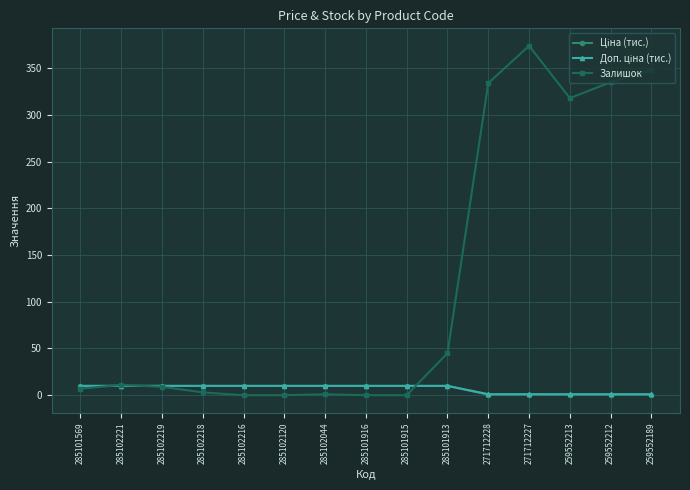

Which series has the largest total across all categories?

Залишок